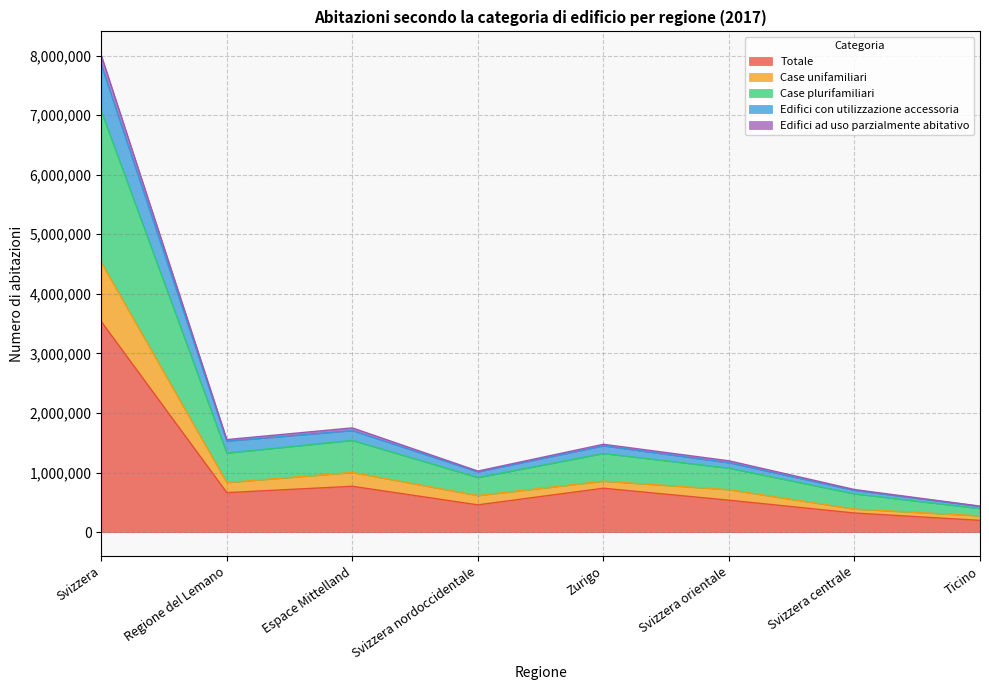

List the labels in order of Case plurifamiliari value, largest first.

Svizzera, Espace Mittelland, Regione del Lemano, Zurigo, Svizzera orientale, Svizzera nordoccidentale, Svizzera centrale, Ticino